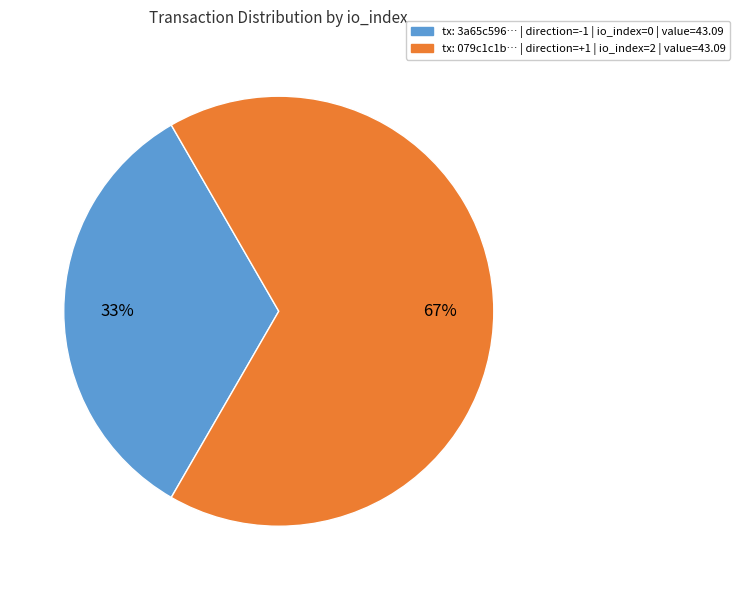

To the nearest percent, what is the average slice percentage?

50%